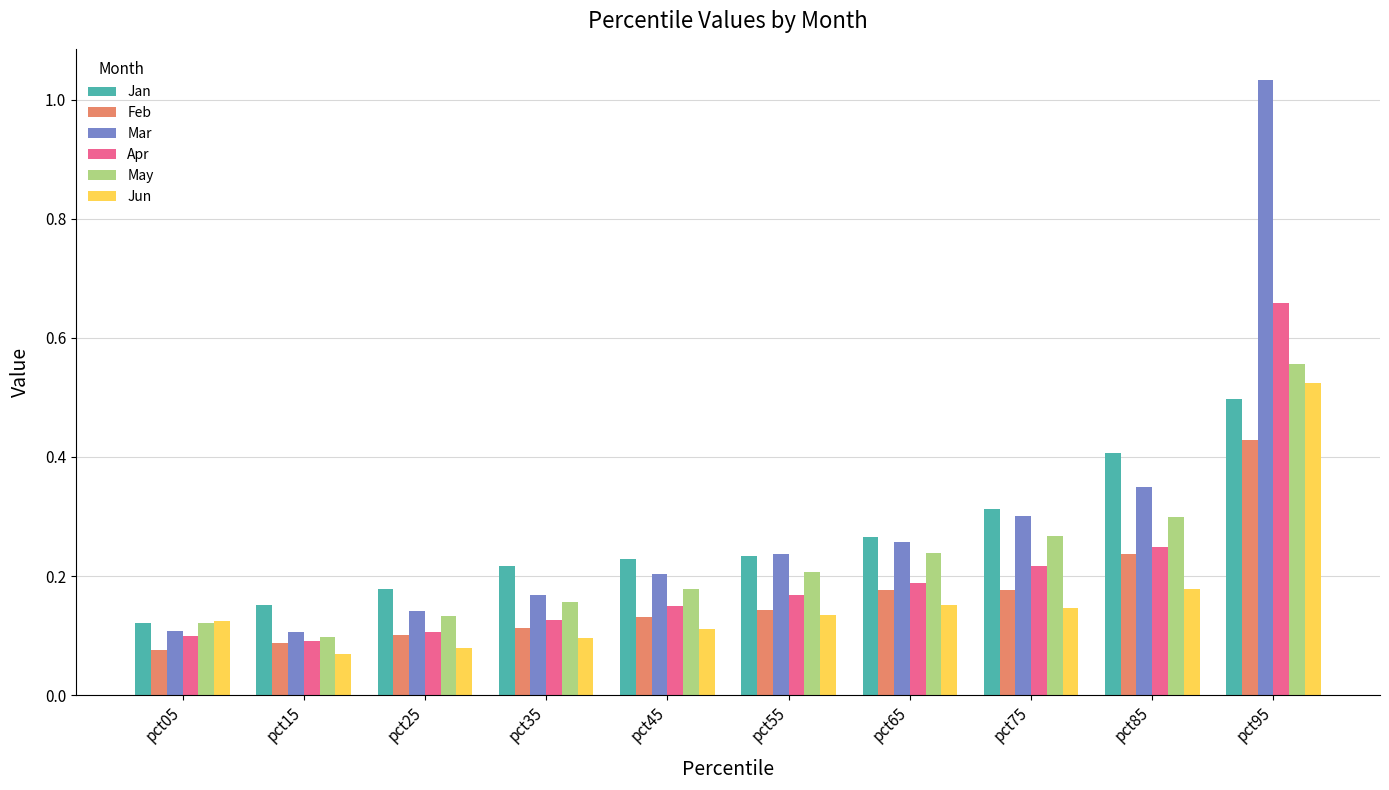

The value of Jan at pct25 is 0.3. True or false?

False